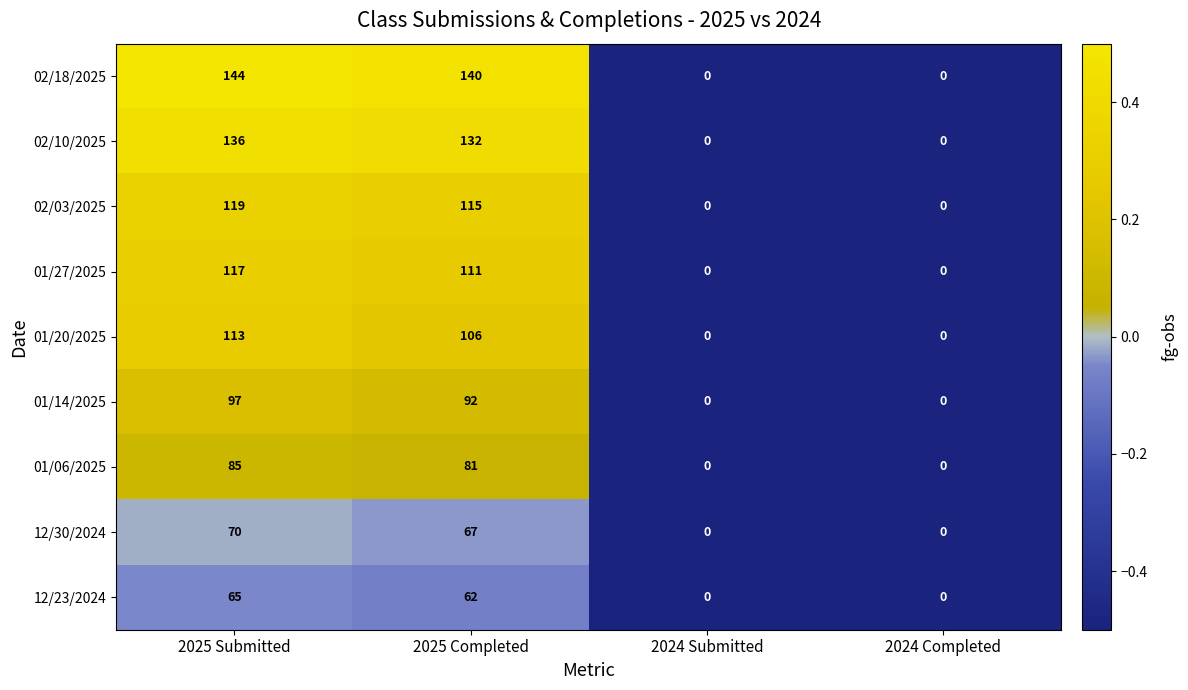

True or false: 02/03/2025 has a value of 115 at 2025 Completed.

True